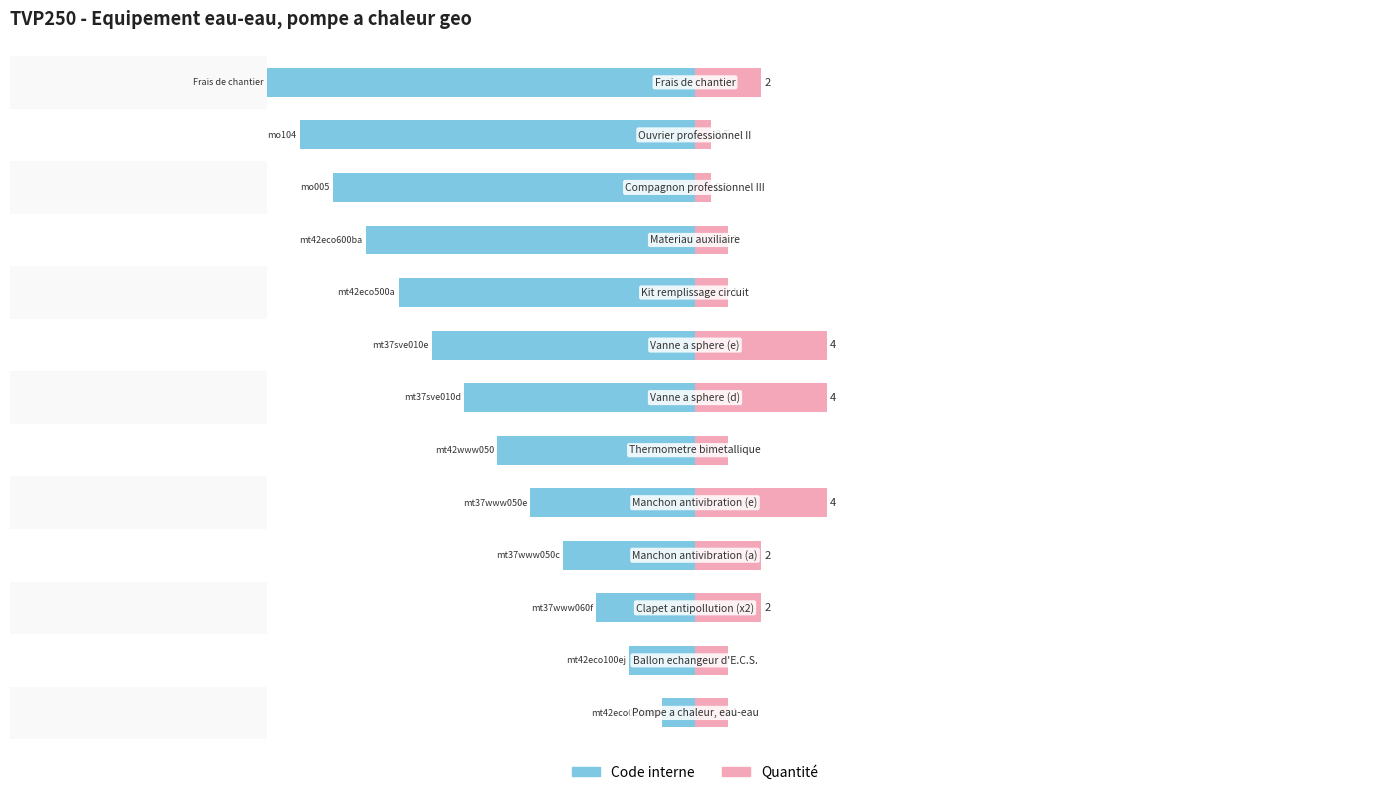

Read the Code interne value at −25.

-1.0